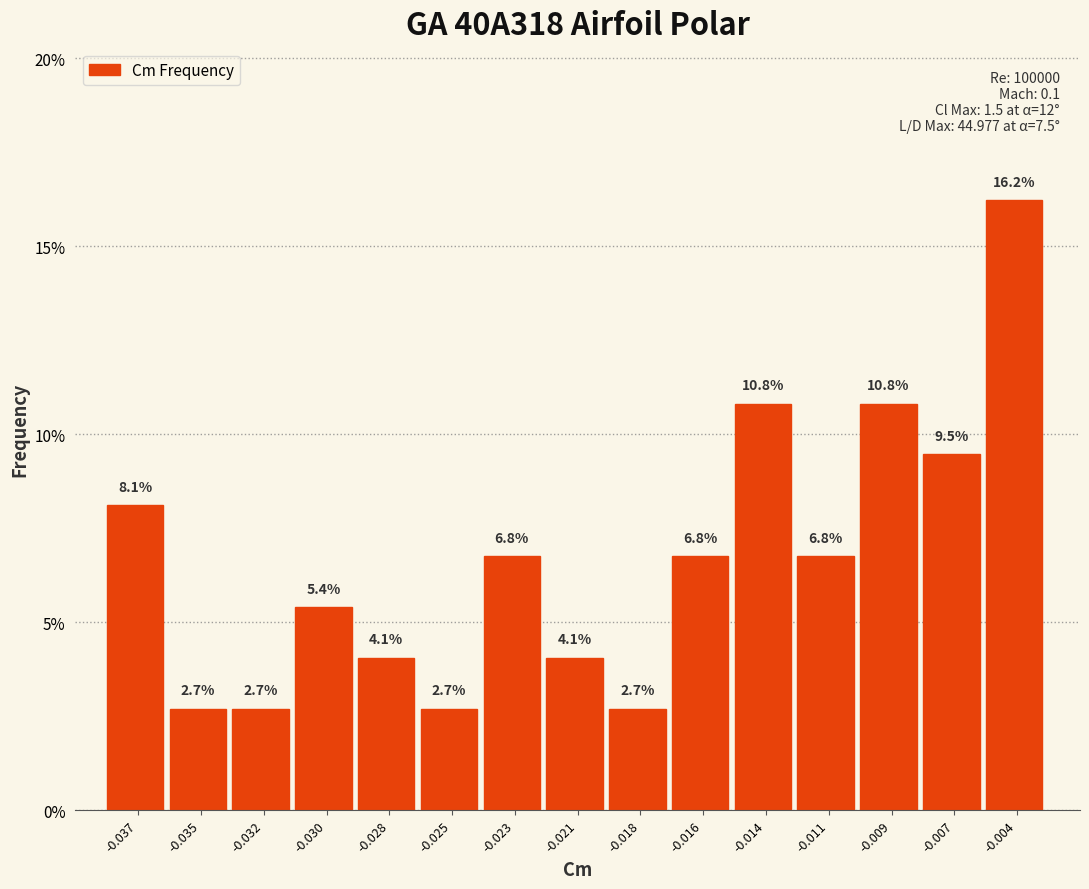

Reading left to right, list all the values displayed in this chart.

-0.037=8.1	-0.035=2.7	-0.032=2.7	-0.030=5.4	-0.028=4.1	-0.025=2.7	-0.023=6.8	-0.021=4.1	-0.018=2.7	-0.016=6.8	-0.014=10.8	-0.011=6.8	-0.009=10.8	-0.007=9.5	-0.004=16.2